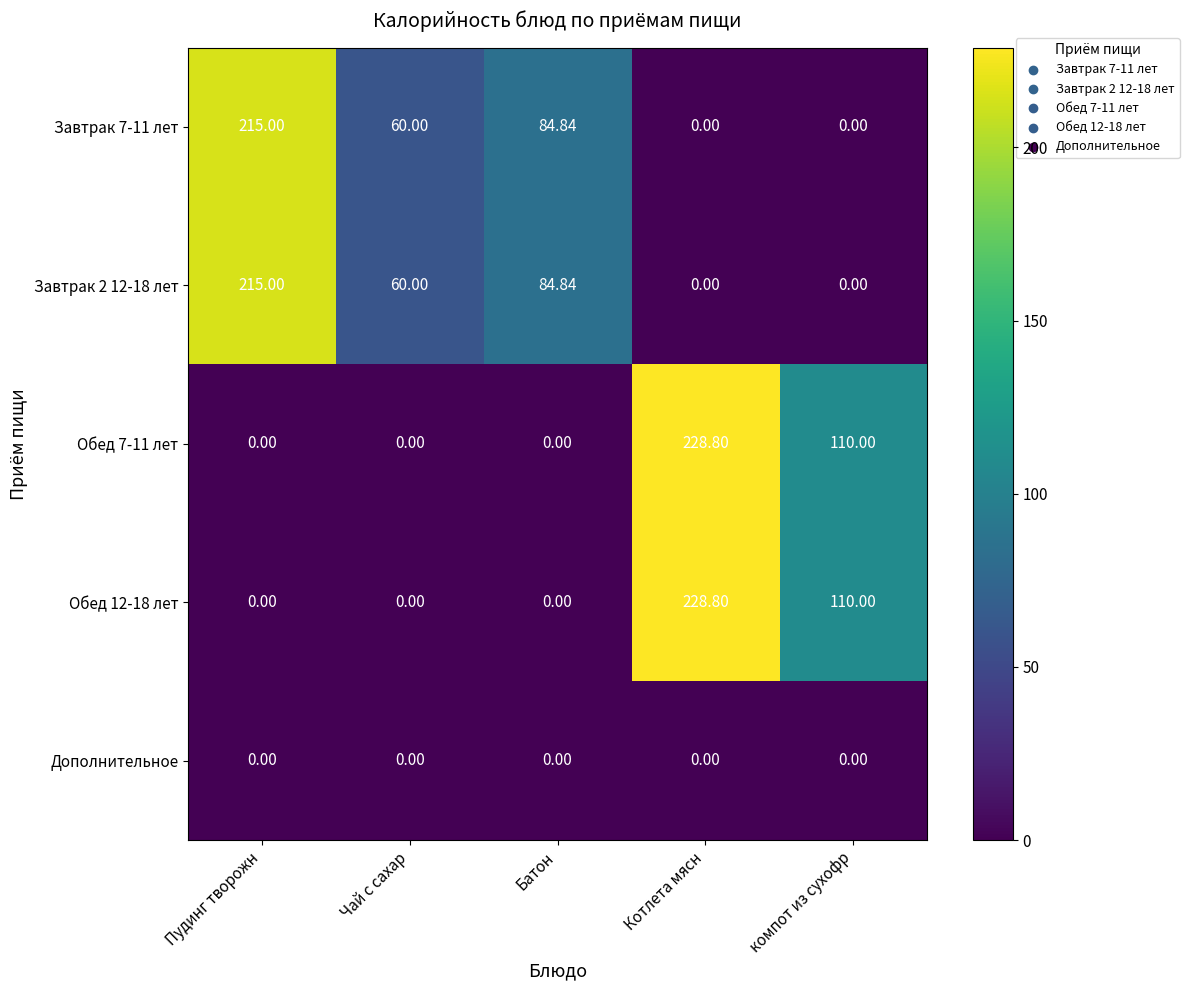

Which category has the highest value in the Обед 12-18 лет series?

Котлета мясн